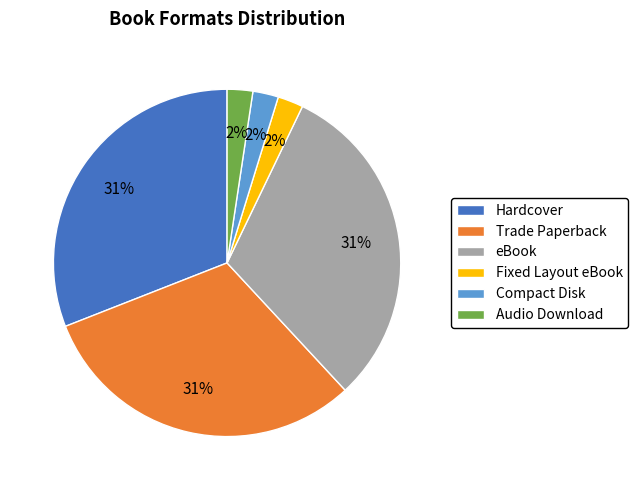

Do Audio Download and Fixed Layout eBook together represent more than half of the pie?

No